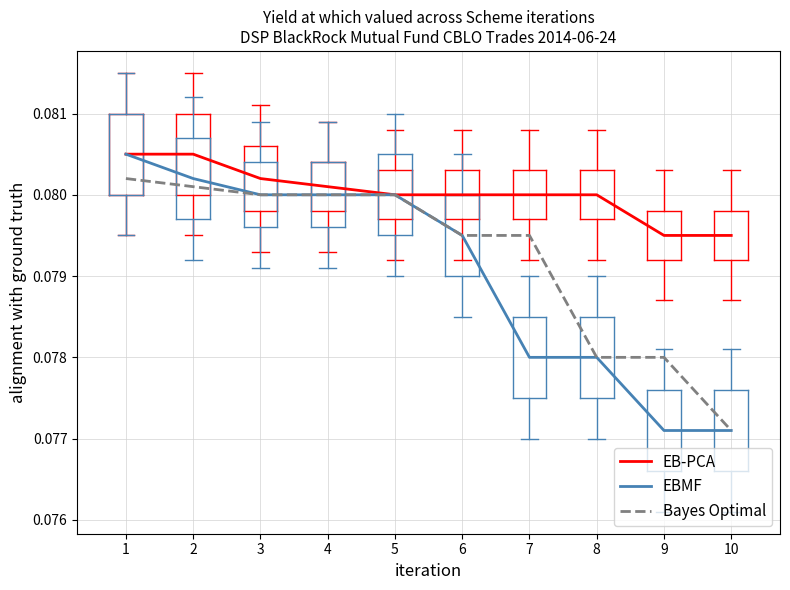

At which label is Bayes Optimal closest to 0?

10